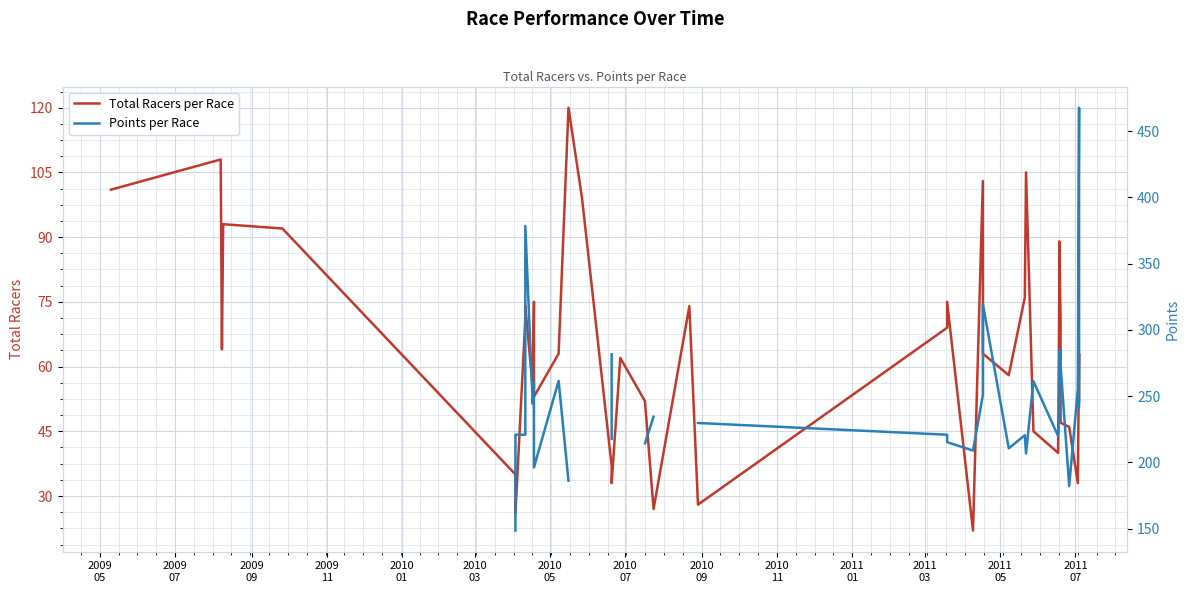

How many data points in Total Racers per Race are above 63?

19